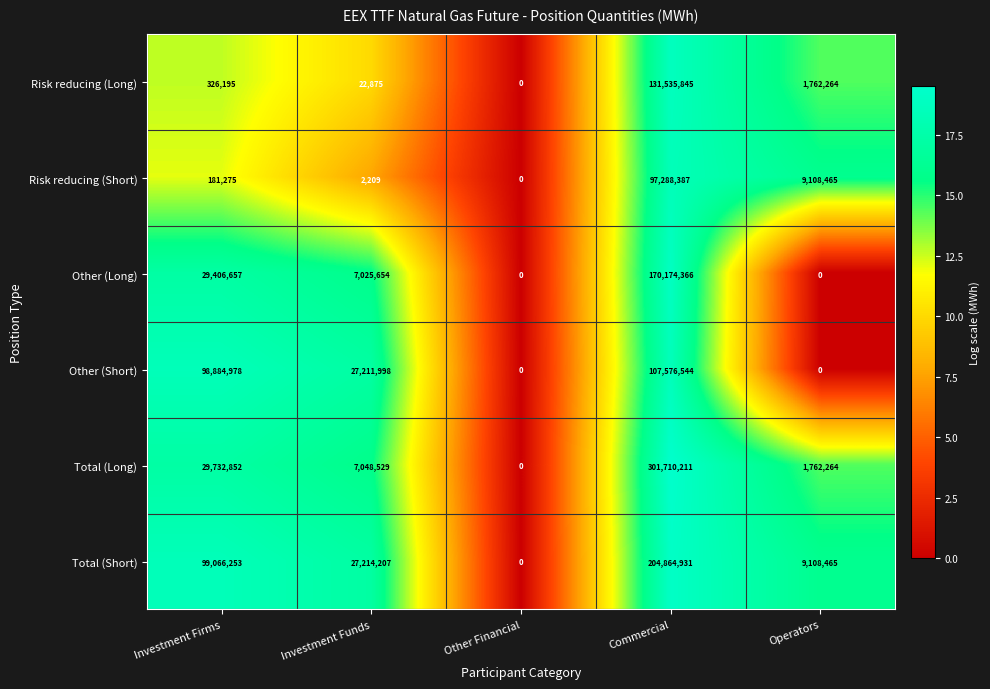

What is the maximum value for Risk reducing (Short)?

97288387